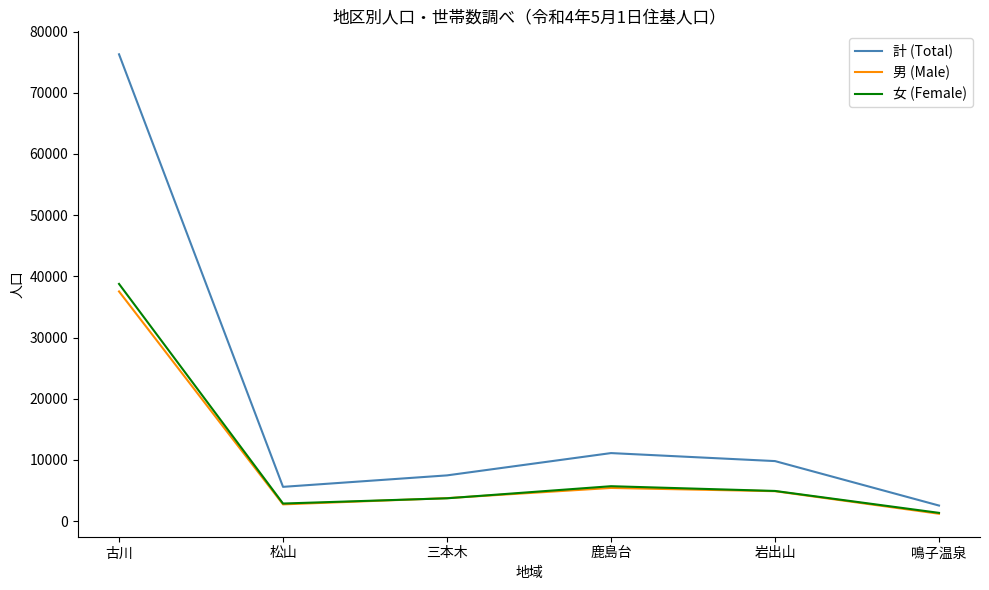

What value does the 女 (Female) series have at 松山?

2864